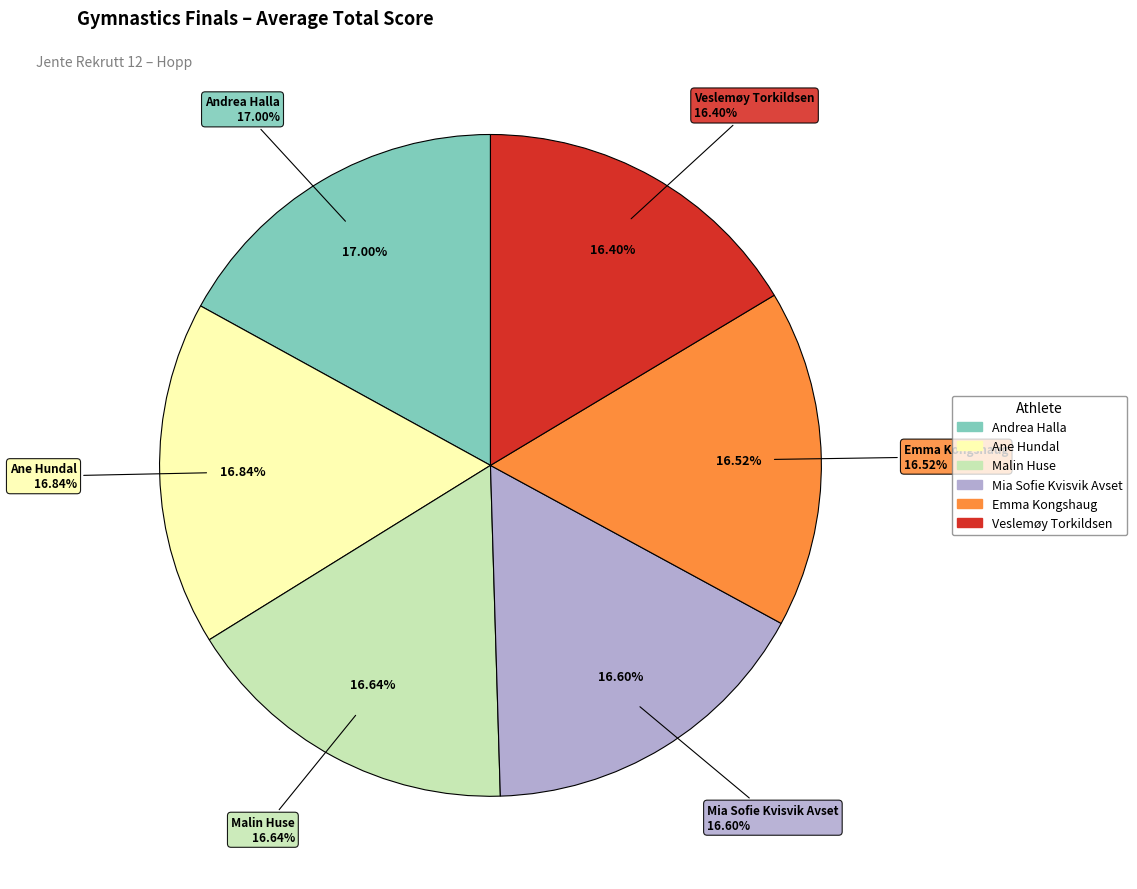

What percentage is the Emma Kongshaug slice, to the nearest percent?

17%